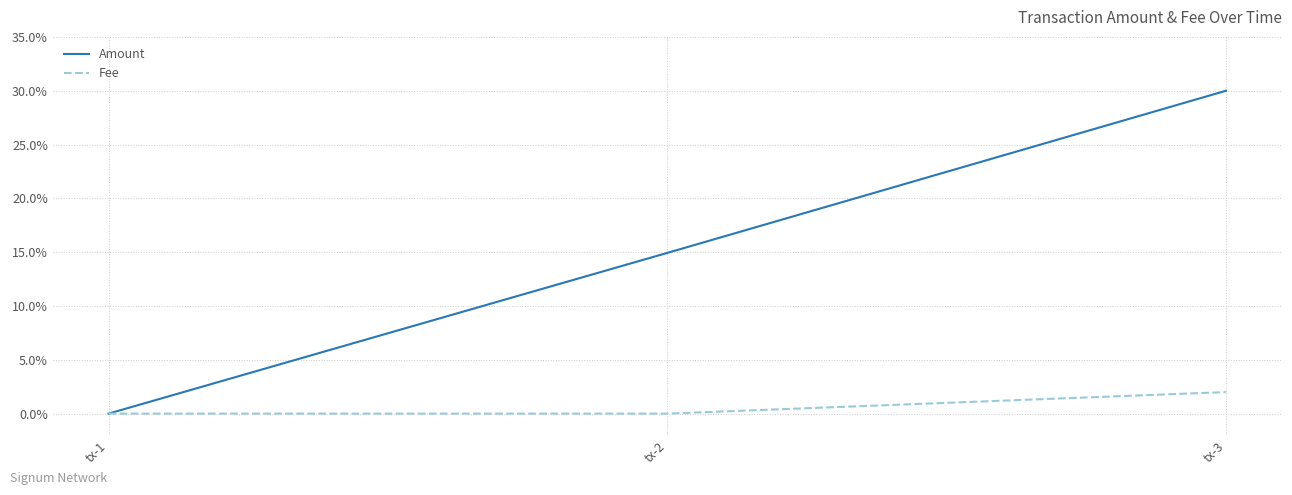

Is the value of Fee at tx-1 greater than the value of Amount at tx-1?

No